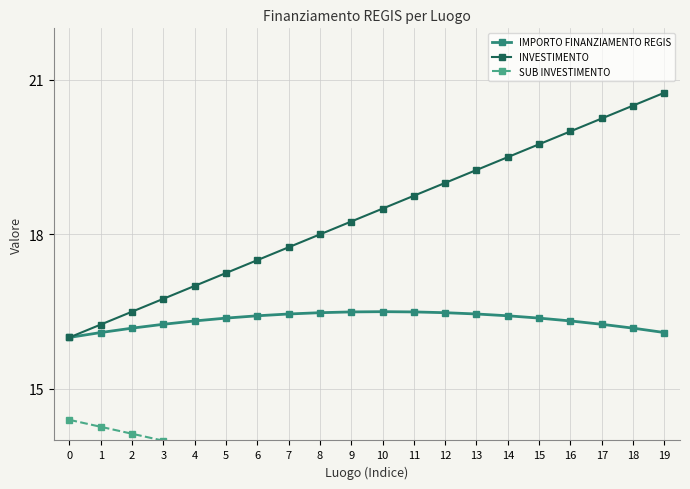

True or false: SUB INVESTIMENTO and INVESTIMENTO intersect in this chart.

False